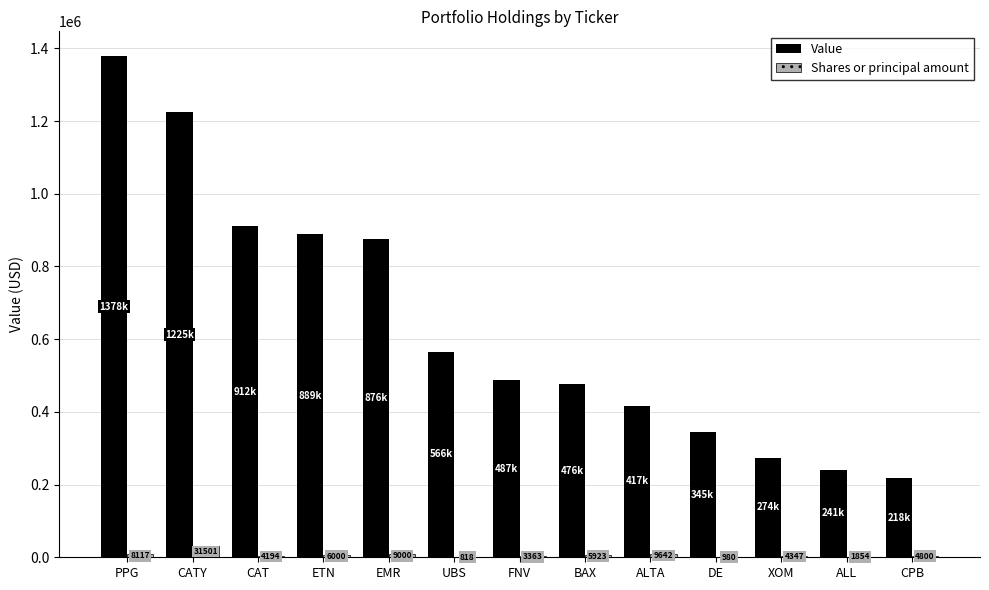

Which series has the widest spread of values?

Value